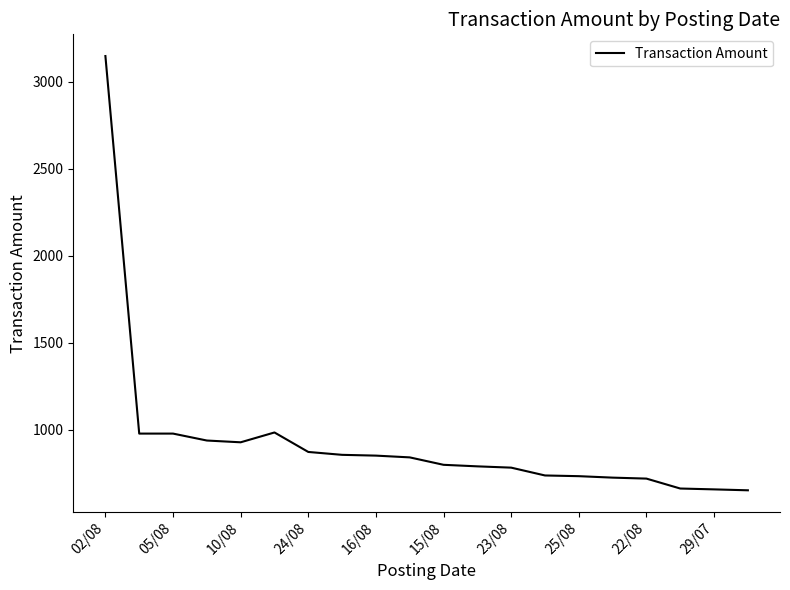

How many lines are shown in the chart?

1